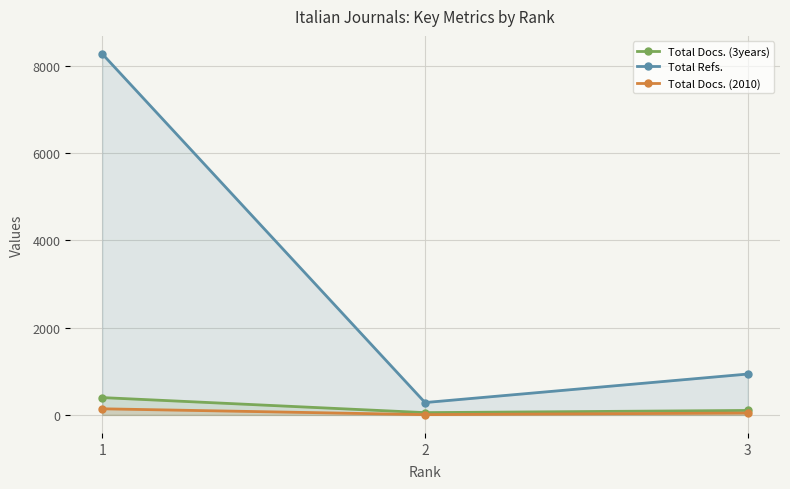

Reading right to left, extract all data points from this chart.

Total Docs. (3years): 102	52	397
Total Refs.: 937	283	8279
Total Docs. (2010): 43	6	140